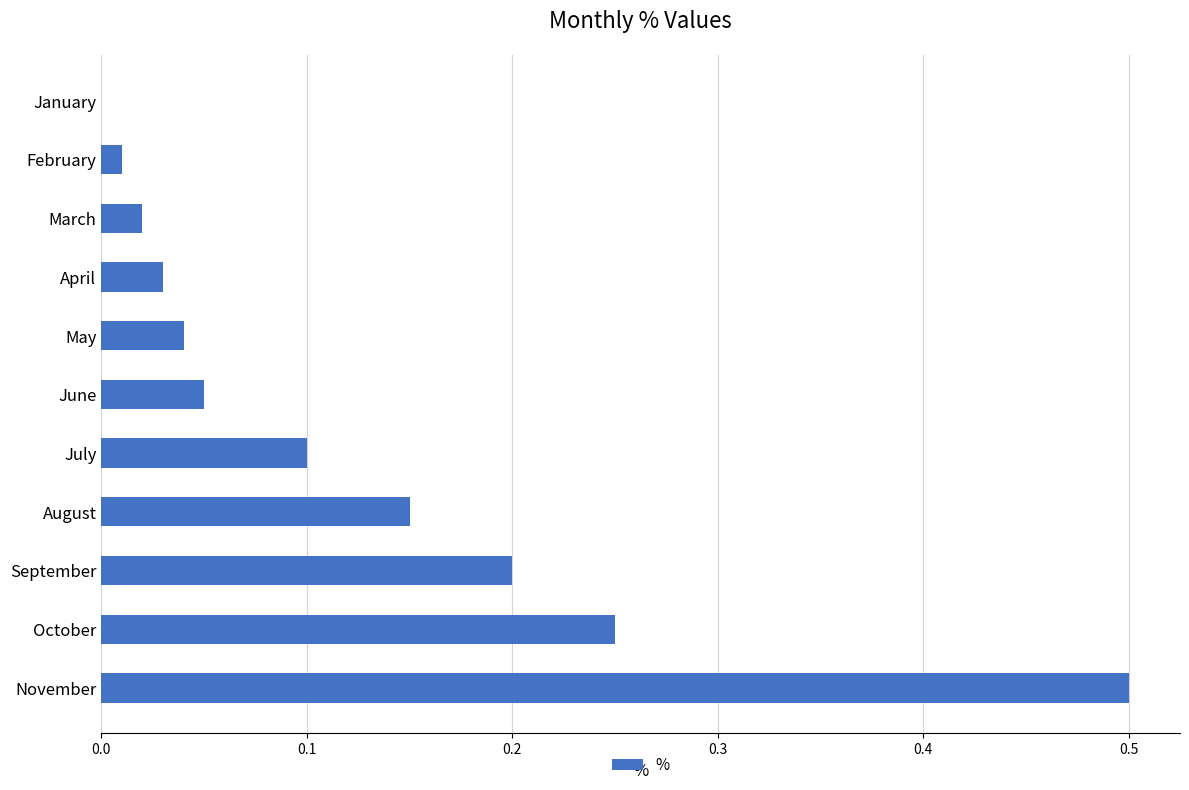

What is the sum of all values?

1.4